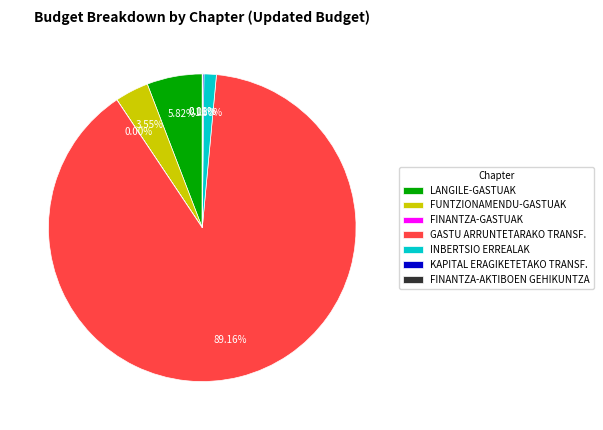

Is it true that LANGILE-GASTUAK is 6% of the pie?

True